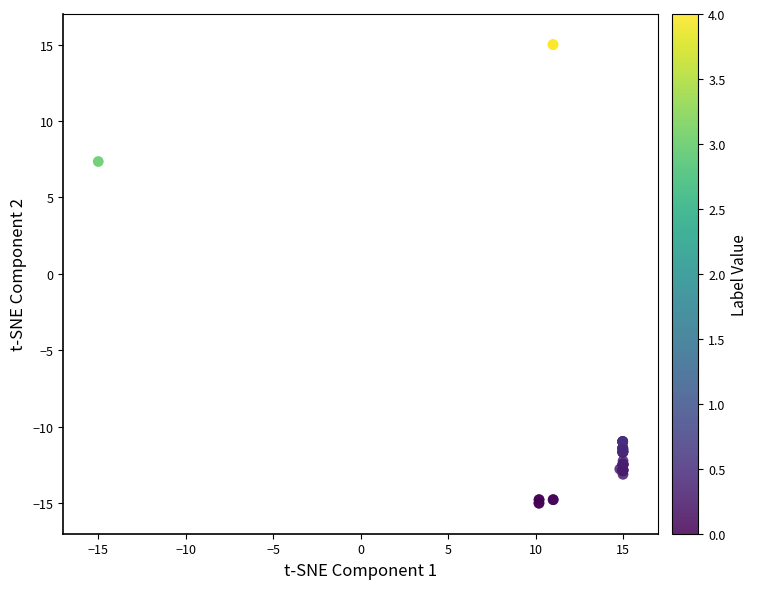

What Y value in the scatter plot is closest to 0?

7.3